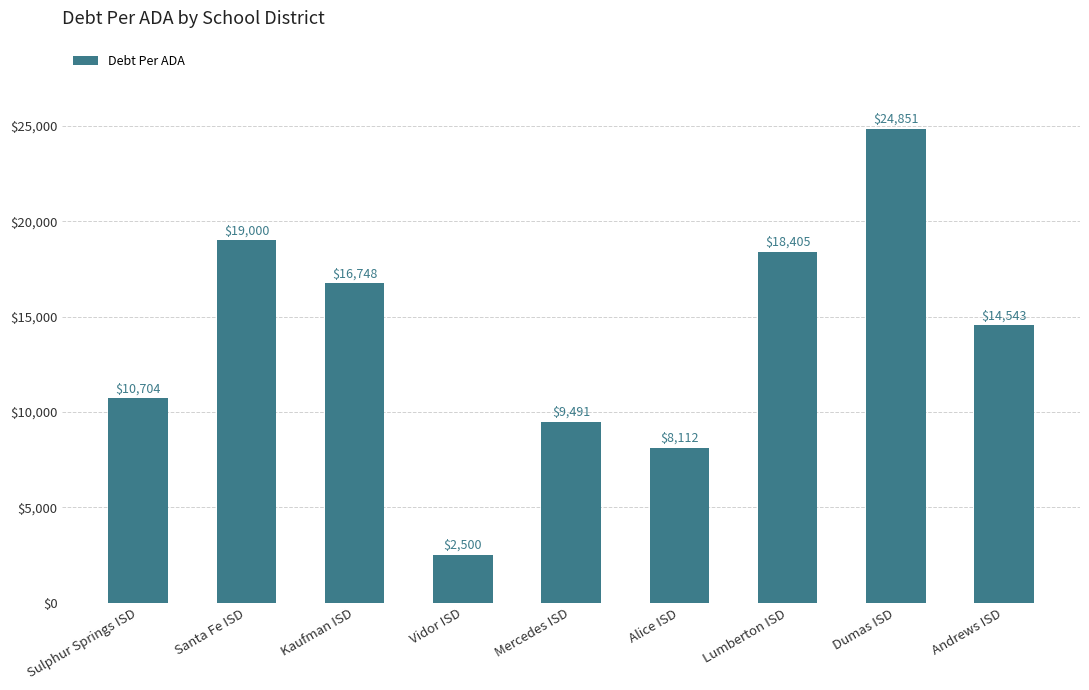

What is the change in value from Vidor ISD to Andrews ISD?

+12042.6